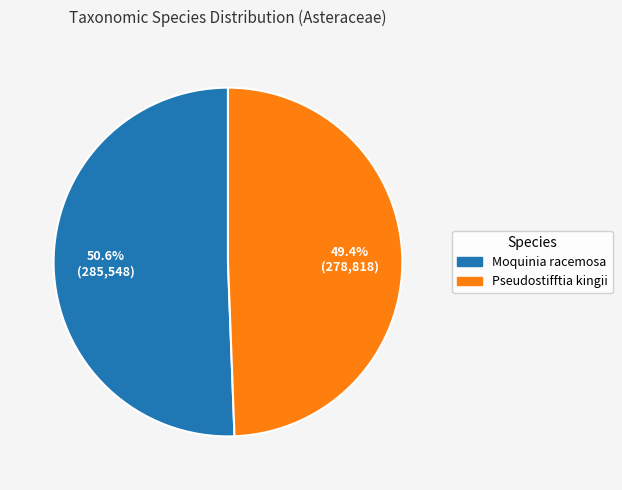

Which slice is the smallest?

Pseudostifftia kingii